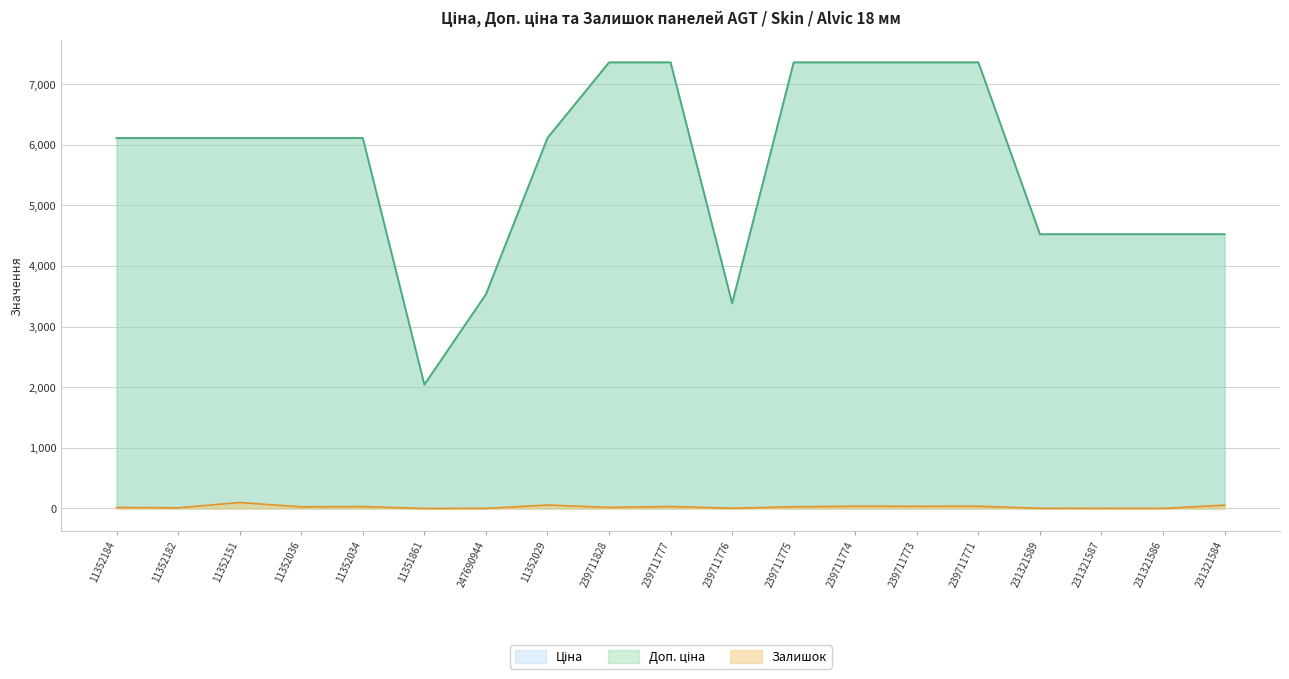

Reading left to right, transcribe all the data shown in this chart.

Ціна: 11352184=6112.5	11352182=6112.5	11352151=6112.5	11352036=6112.5	11352034=6112.5	11351861=2042.8	247690944=3533.1	11352029=6112.5	239711828=7360.2	239711777=7360.2	239711776=3385.7	239711775=7360.2	239711774=7360.2	239711773=7360.2	239711771=7360.2	231321589=4524.7	231321587=4524.7	231321586=4524.7	231321584=4524.7
Доп. ціна: 11352184=6112.5	11352182=6112.5	11352151=6112.5	11352036=6112.5	11352034=6112.5	11351861=2043.0	247690944=3533.1	11352029=6112.5	239711828=7360.2	239711777=7360.2	239711776=3386.0	239711775=7360.2	239711774=7360.2	239711773=7360.2	239711771=7360.2	231321589=4525.0	231321587=4525.0	231321586=4525.0	231321584=4525.0
Залишок: 11352184=17.0	11352182=11.0	11352151=99.0	11352036=27.0	11352034=32.0	11351861=0.0	247690944=2.0	11352029=57.0	239711828=18.0	239711777=32.0	239711776=4.0	239711775=28.0	239711774=37.0	239711773=36.0	239711771=37.0	231321589=3.0	231321587=2.0	231321586=1.0	231321584=55.0